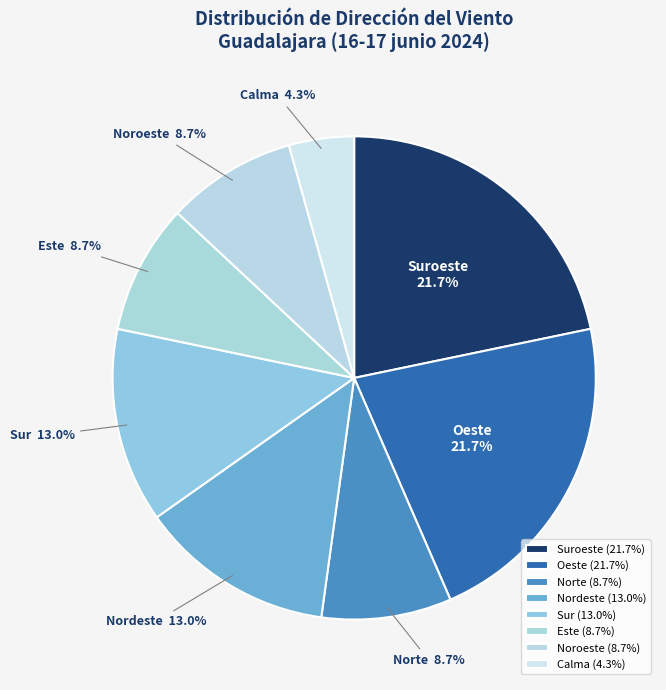

Combined, what portion of the pie is Este and Calma?

13.0%